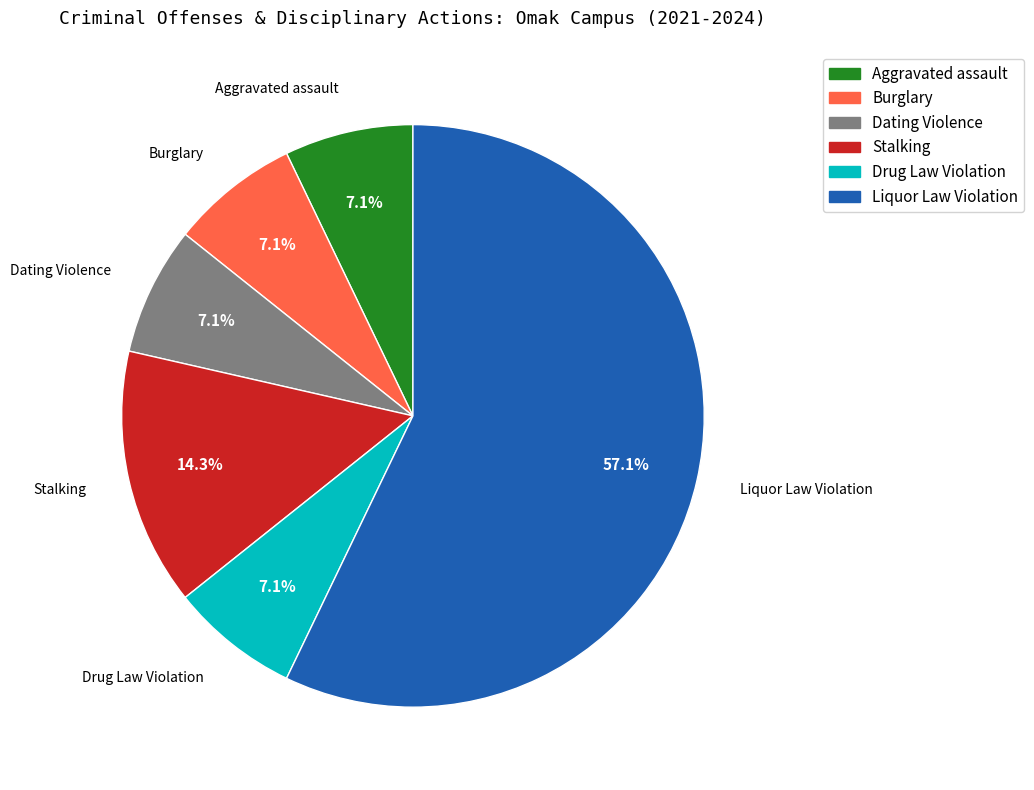

What is the ratio of the value at Aggravated assault to the value at Drug Law Violation?

1.0